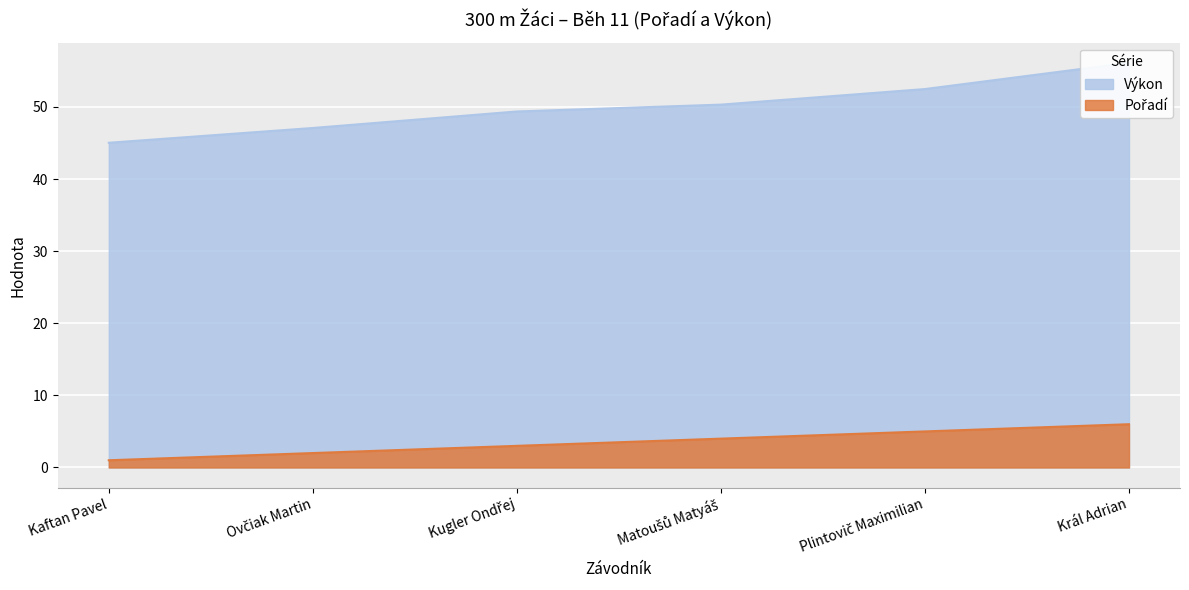

Rank the series by their maximum value, from highest to lowest.

Výkon, Pořadí